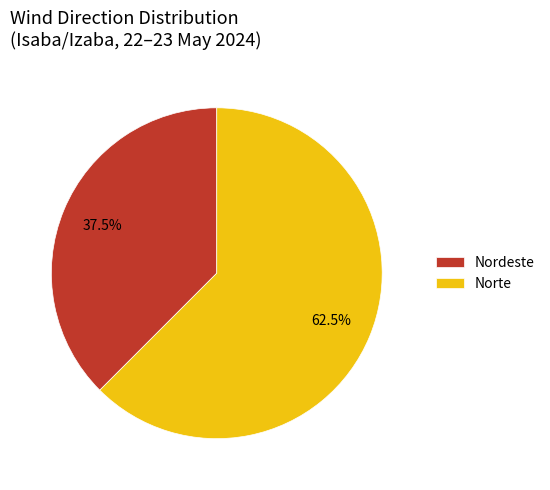

Rank the categories by value from highest to lowest.

Norte, Nordeste